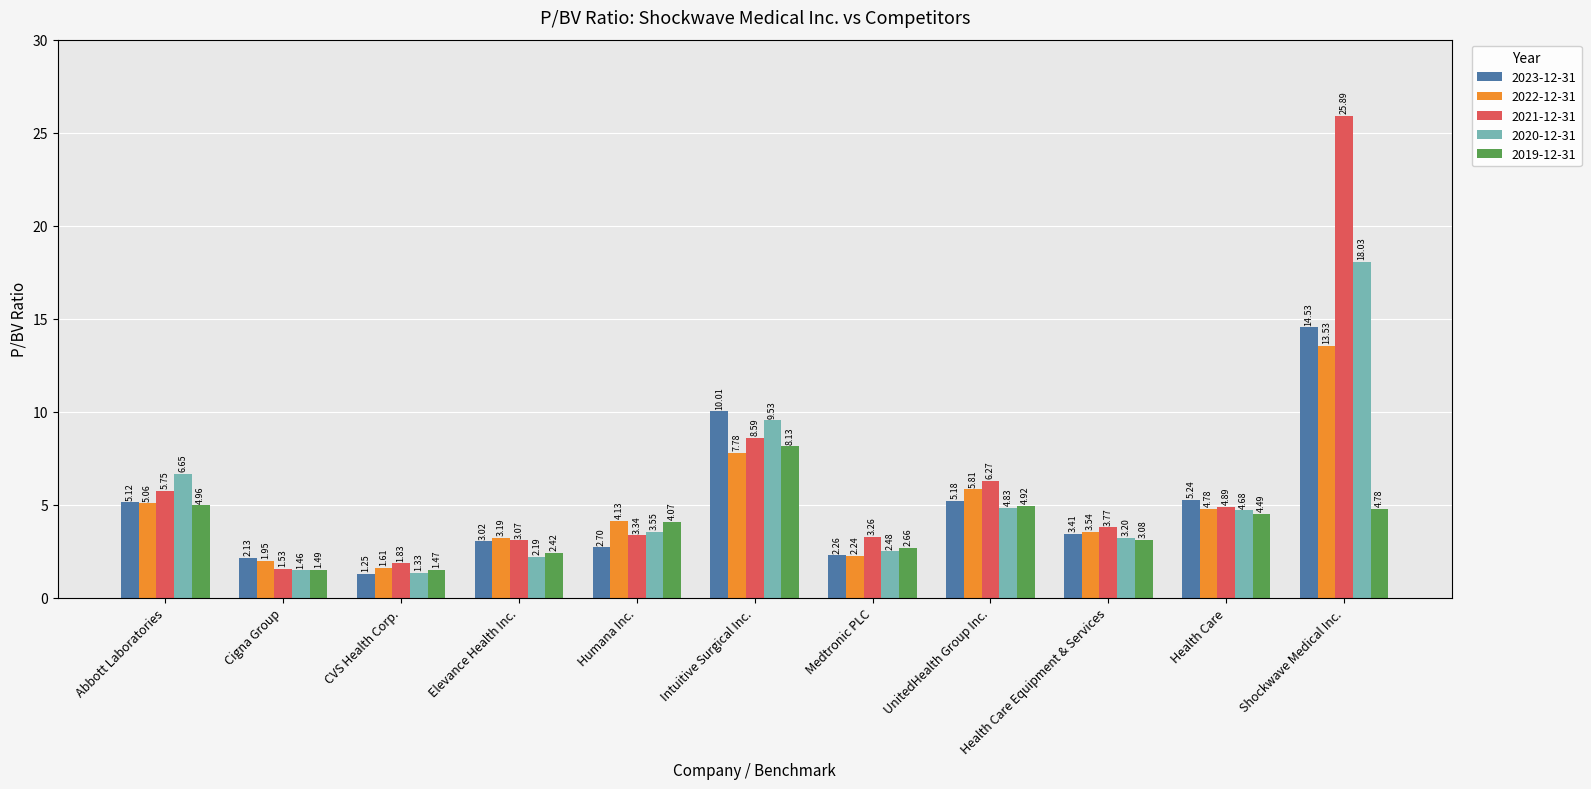

At which label is 2020-12-31 closest to 9?

Intuitive Surgical Inc.